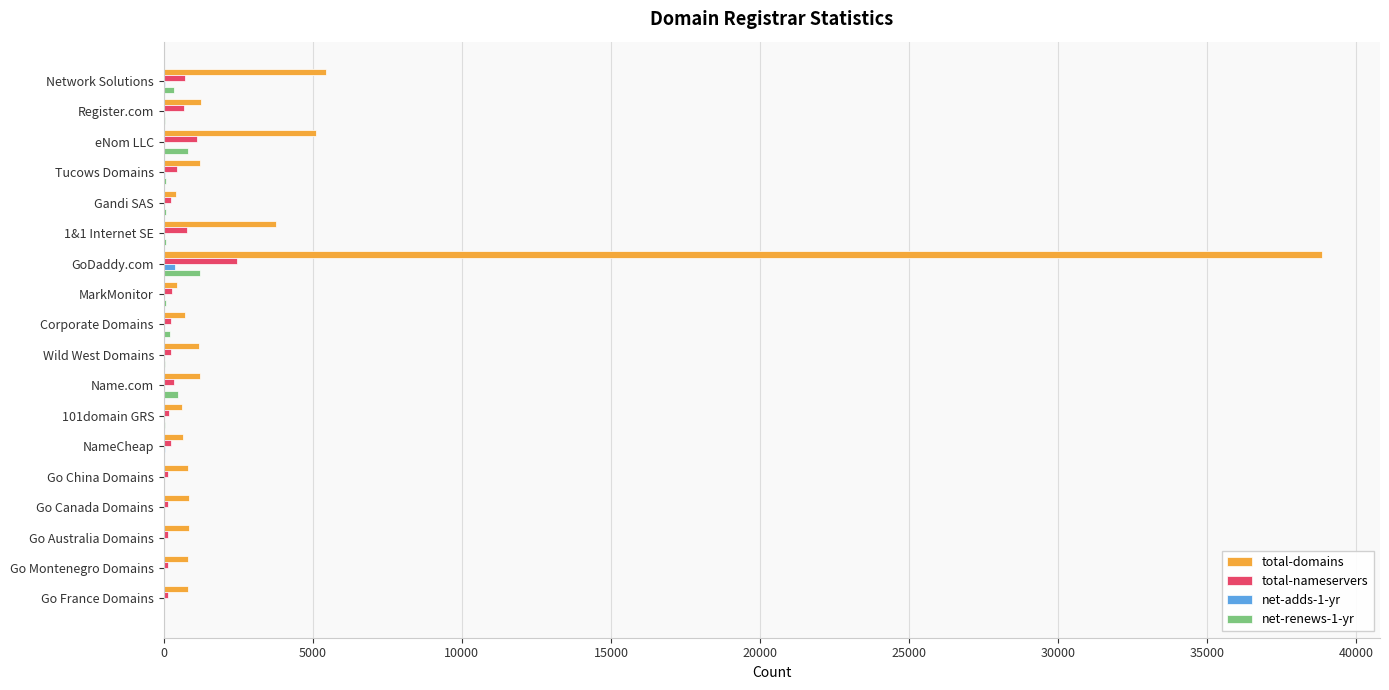

Which category has the highest value across all series?

GoDaddy.com